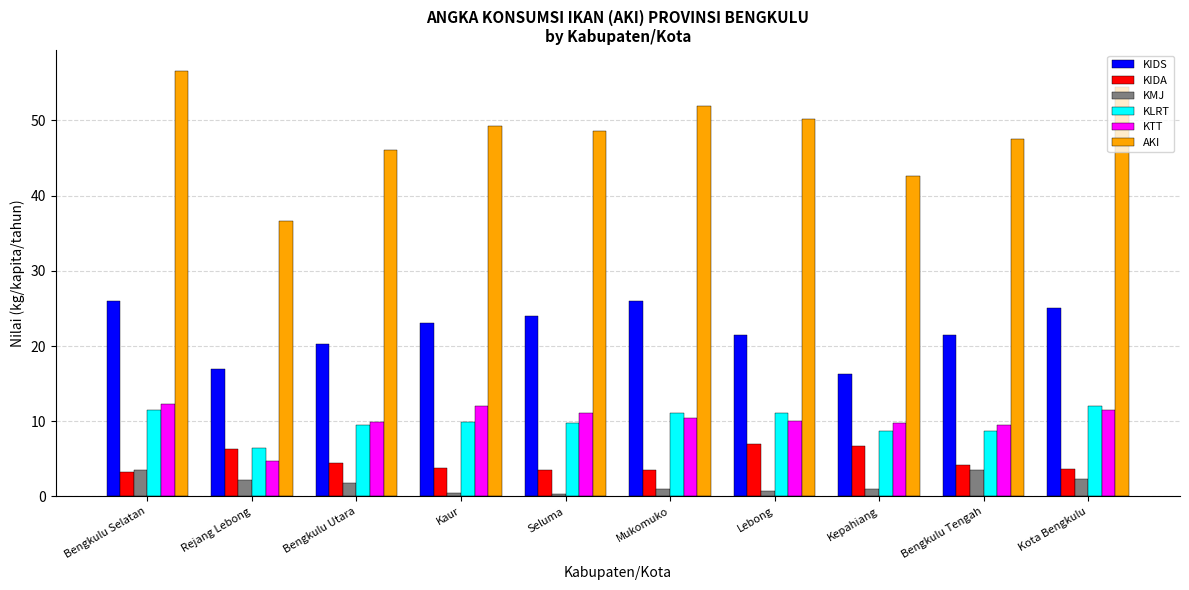

What are all the series names shown in the legend?

KIDS, KIDA, KMJ, KLRT, KTT, AKI